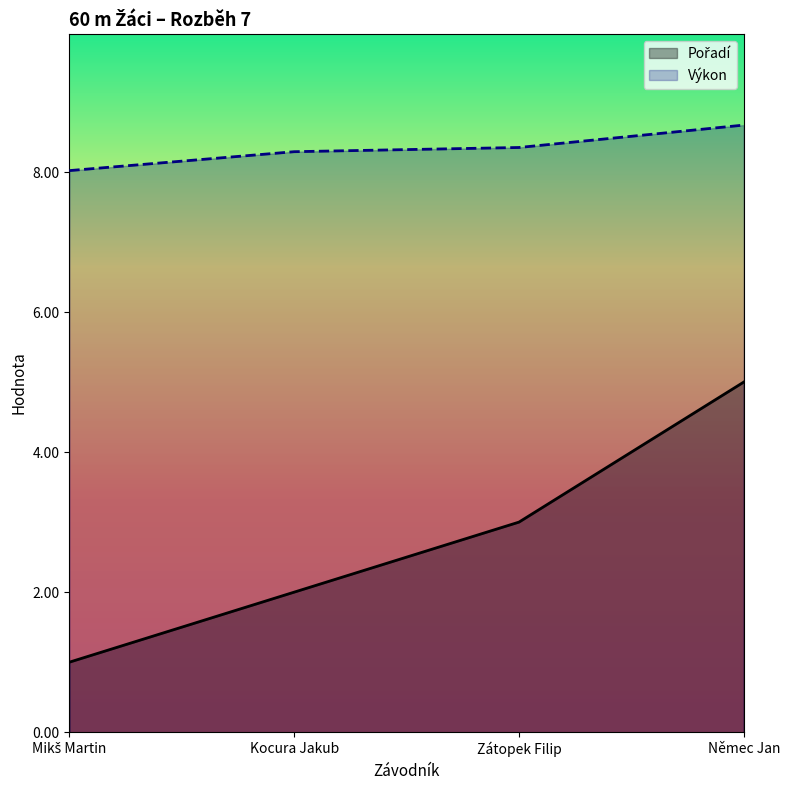

What is the difference between the maximum and minimum values in the Výkon series?

0.7